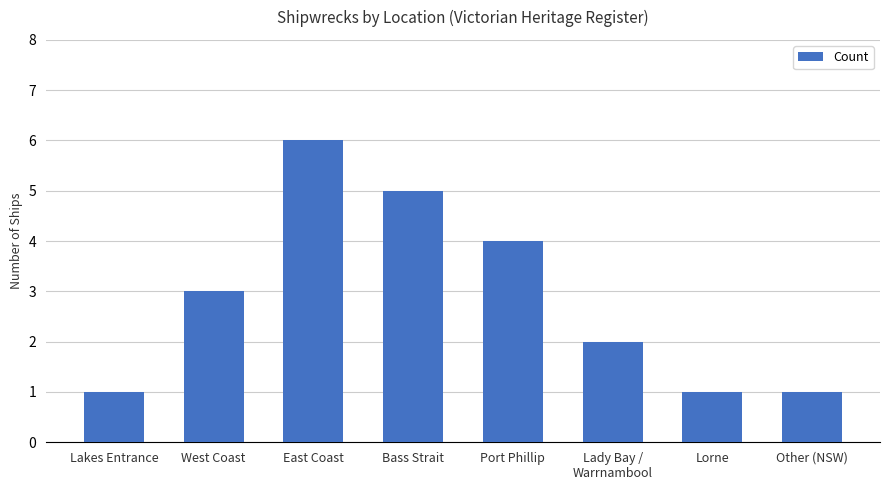

What position from the left is East Coast?

3